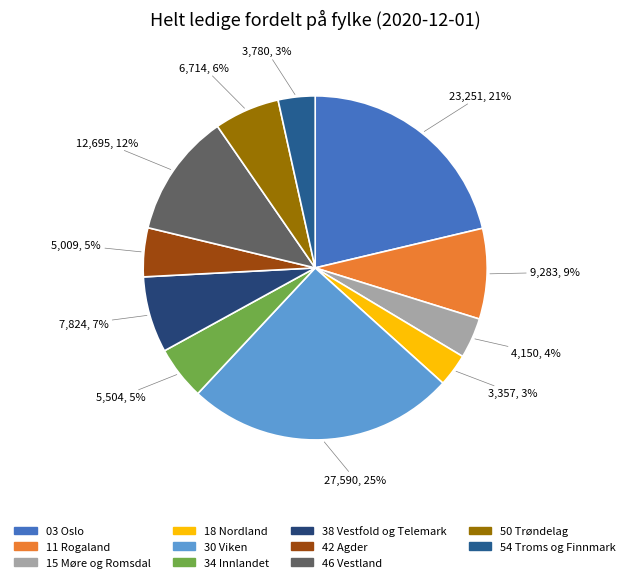

Is there a majority slice in this chart?

No